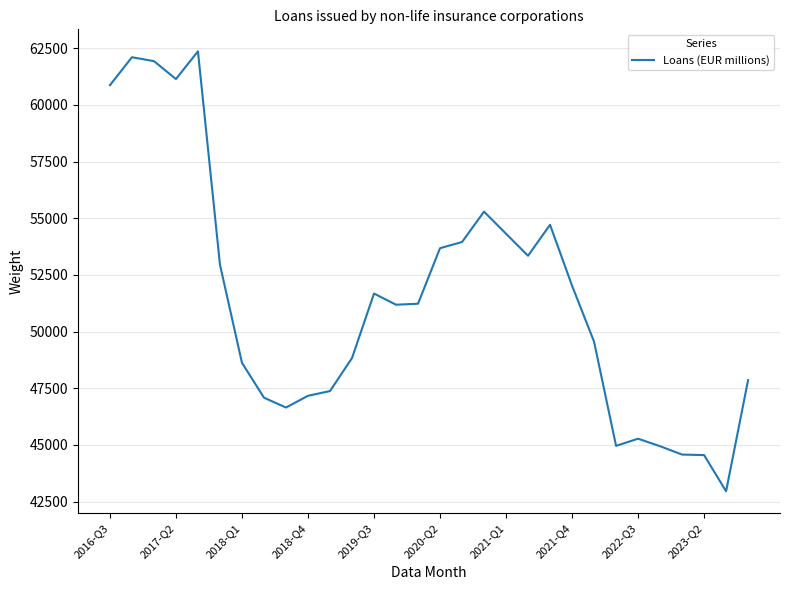

Does the chart have visible grid lines?

Yes